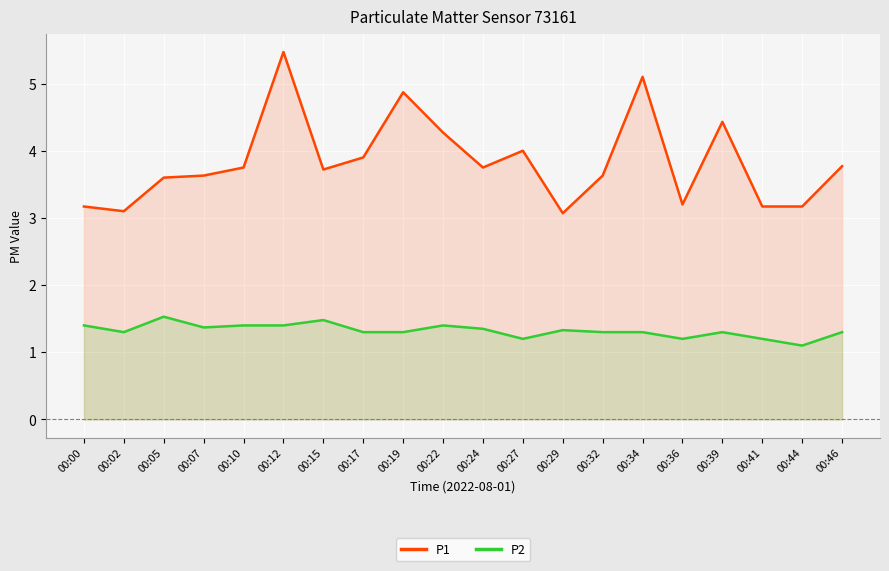

Which category has the highest value across all series?

00:12